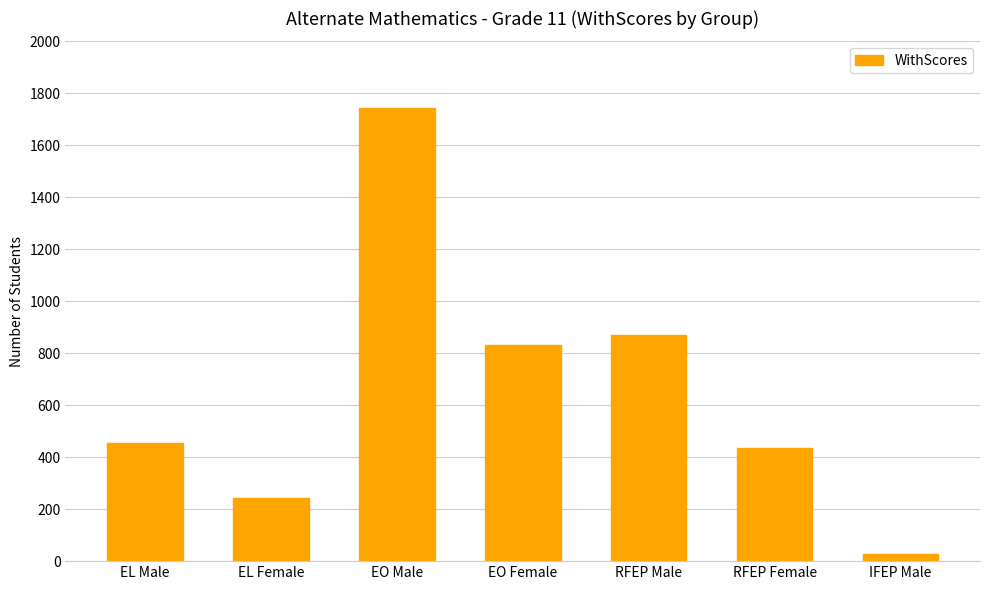

Approximately how many times larger is the value at EL Male compared to EO Male?

0.3